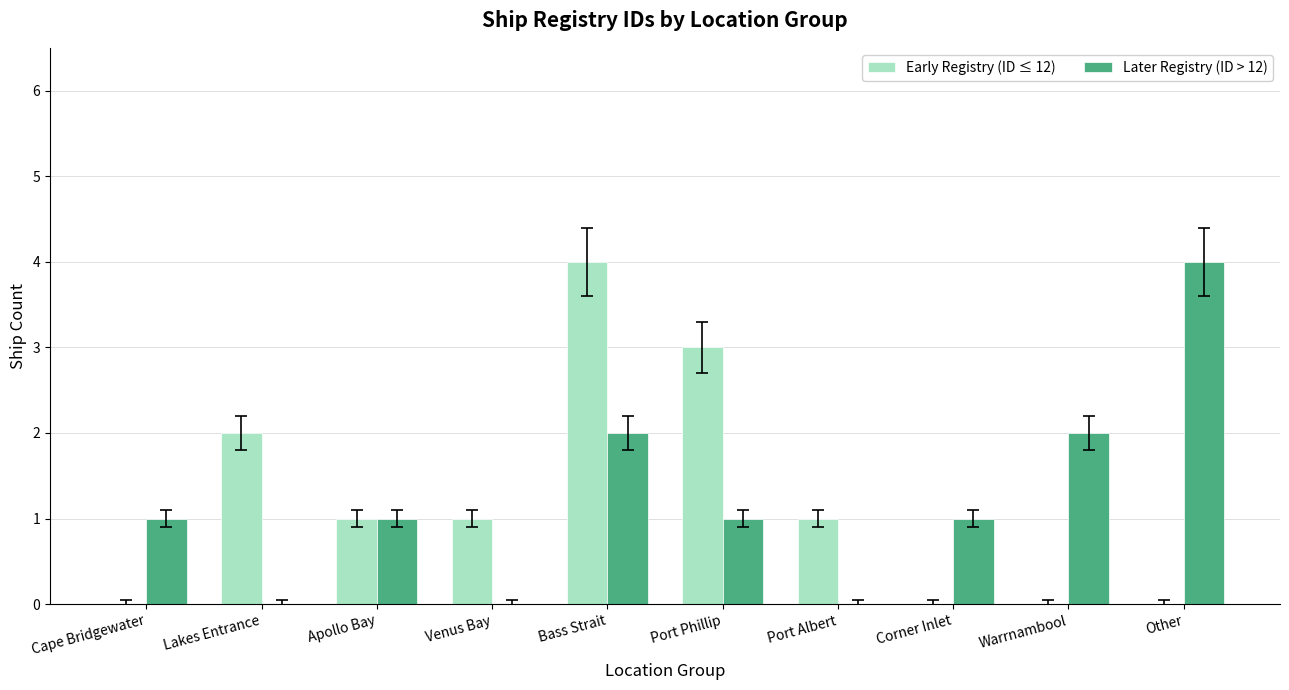

Reading right to left, list all the values displayed in this chart.

Early Registry (ID ≤ 12): 0	0	0	1	3	4	1	1	2	0
Later Registry (ID > 12): 4	2	1	0	1	2	0	1	0	1